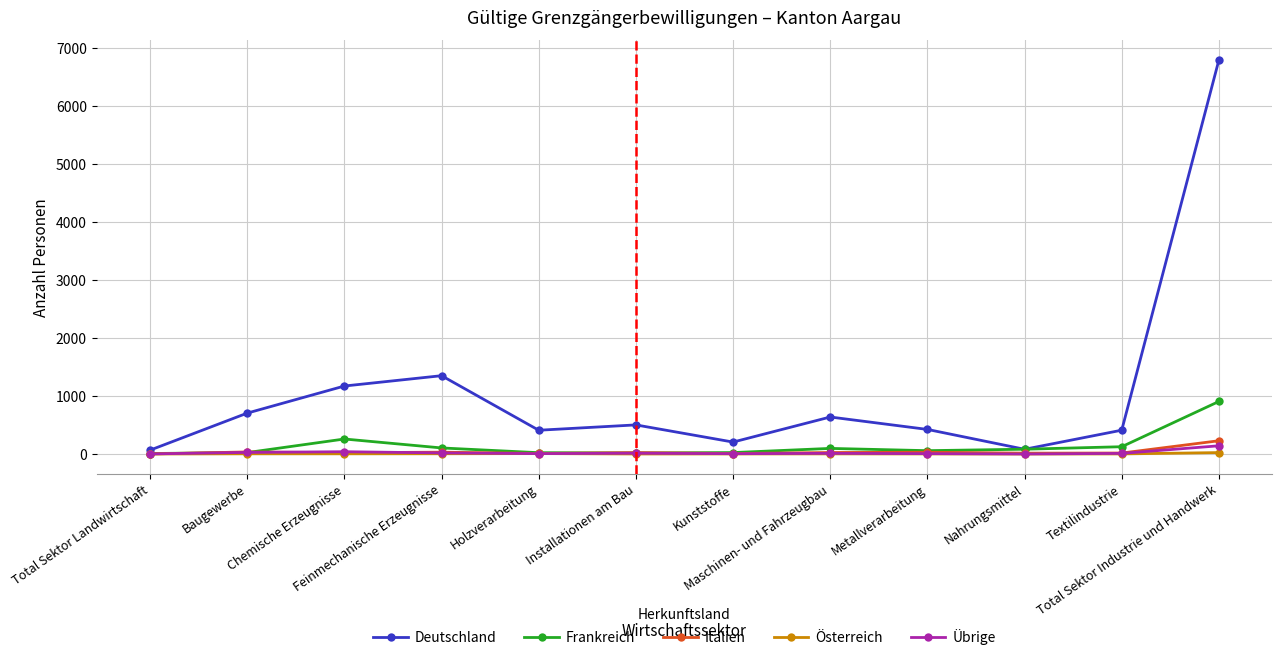

True or false: Frankreich has a value of 104 at Feinmechanische Erzeugnisse.

True